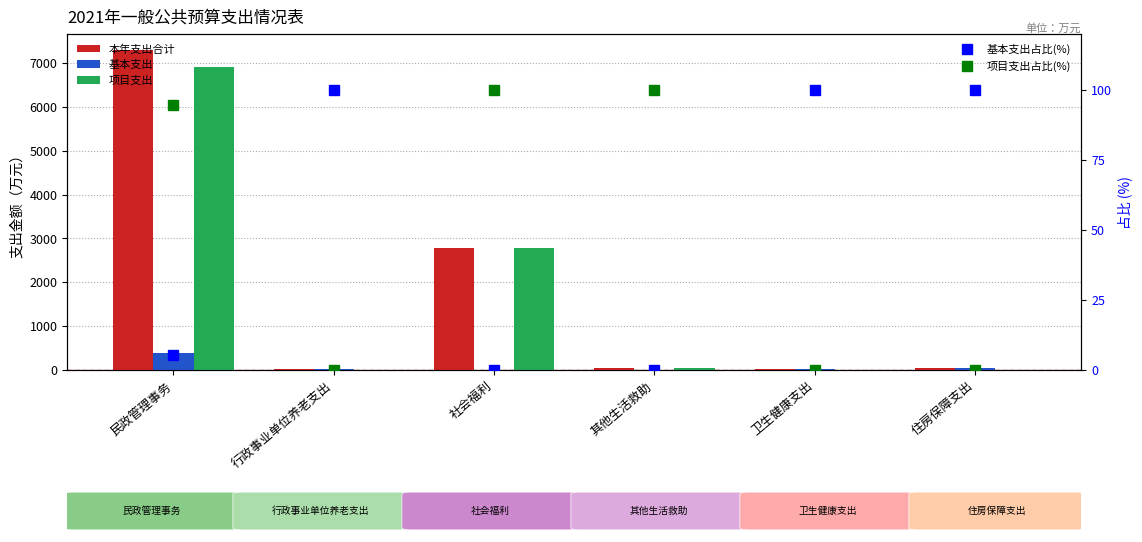

At how many categories does at least one series exceed 6373?

1